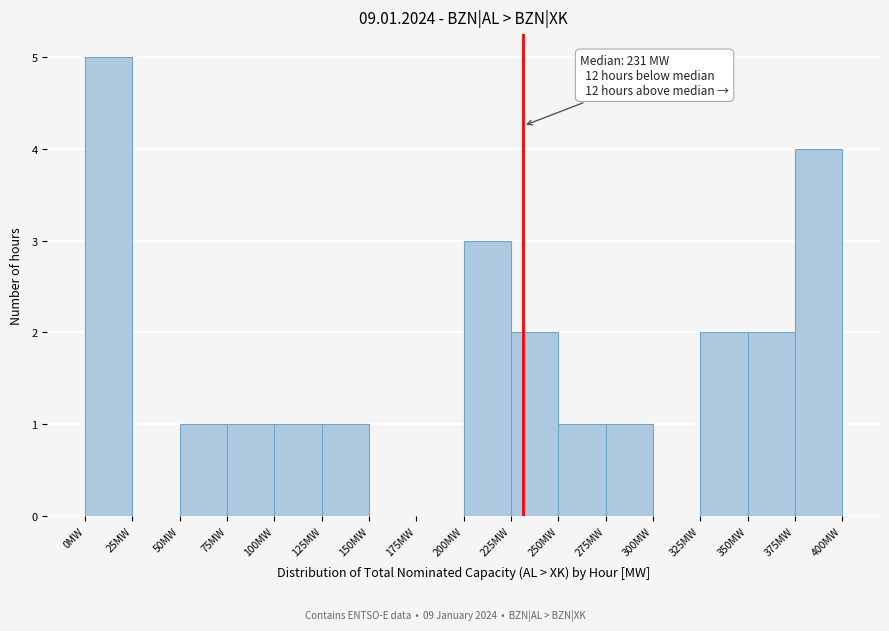

Over which range of the x-axis is the bar tallest?

0 to 25